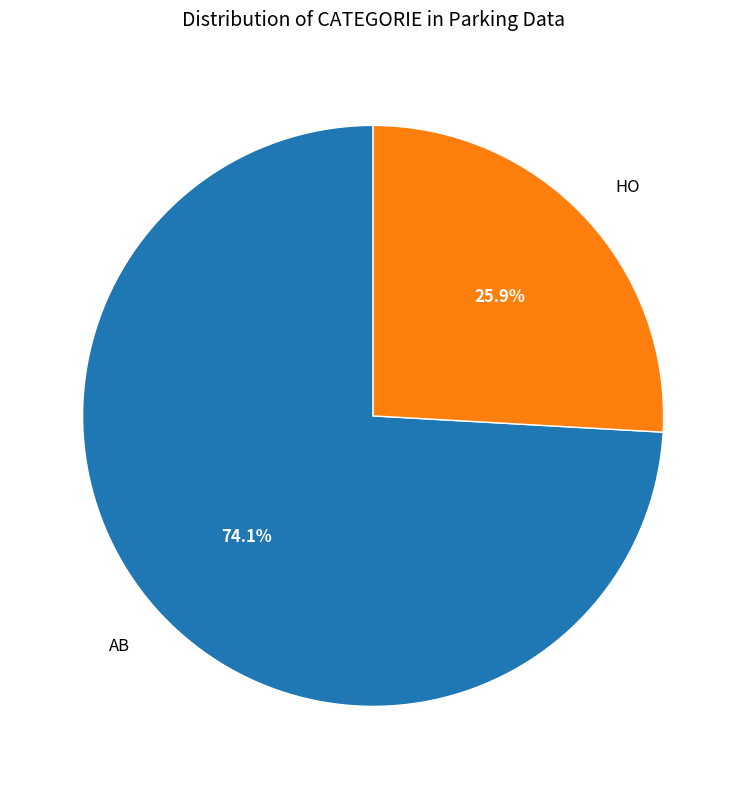

Which category accounts for the majority?

AB